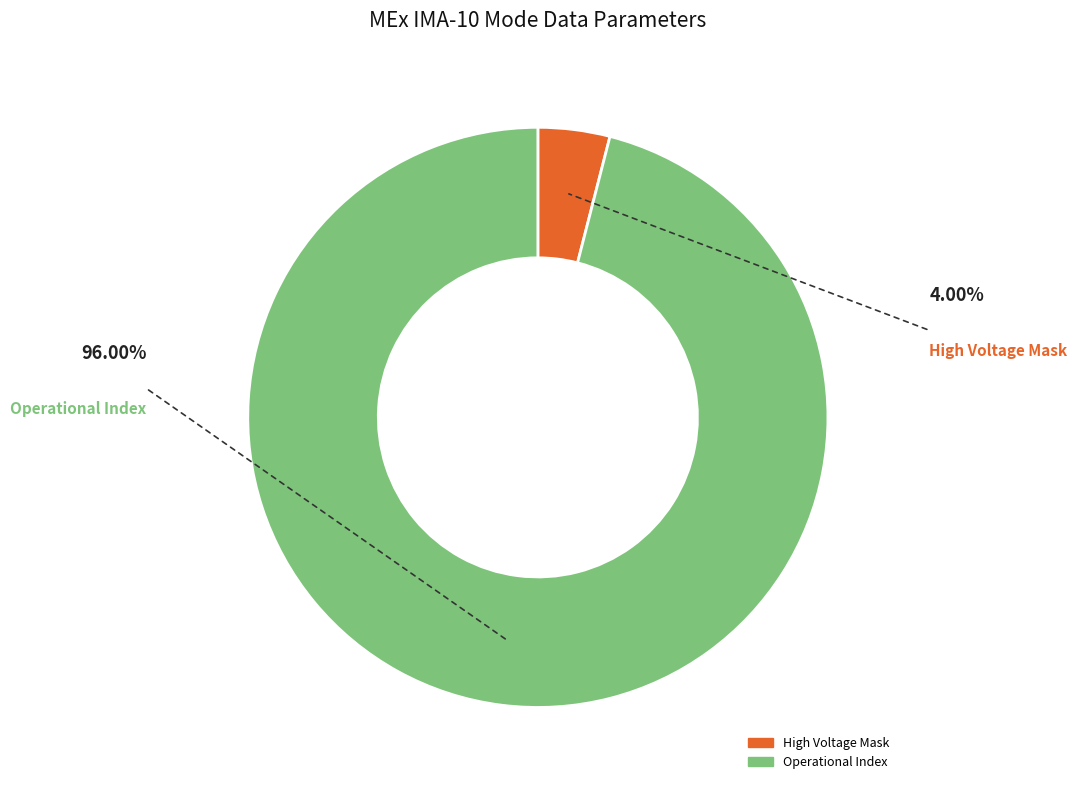

Is there a majority slice in this chart?

Yes